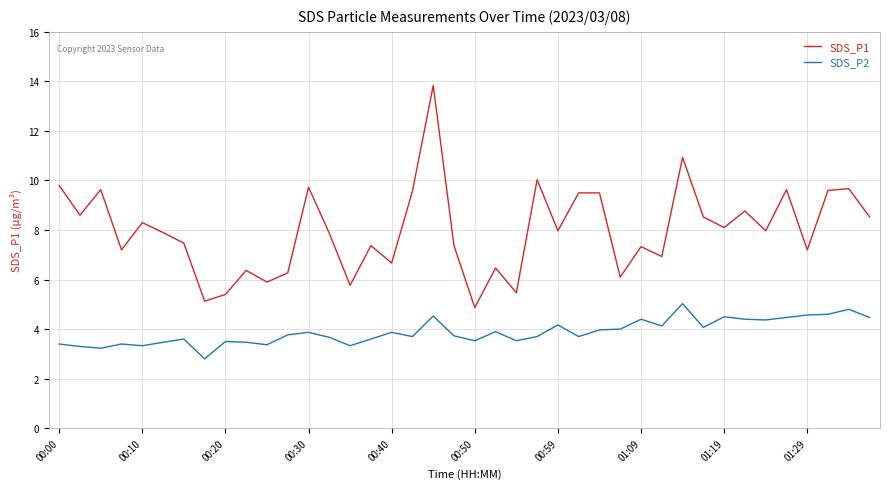

True or false: SDS_P1 and SDS_P2 cross at least once.

False